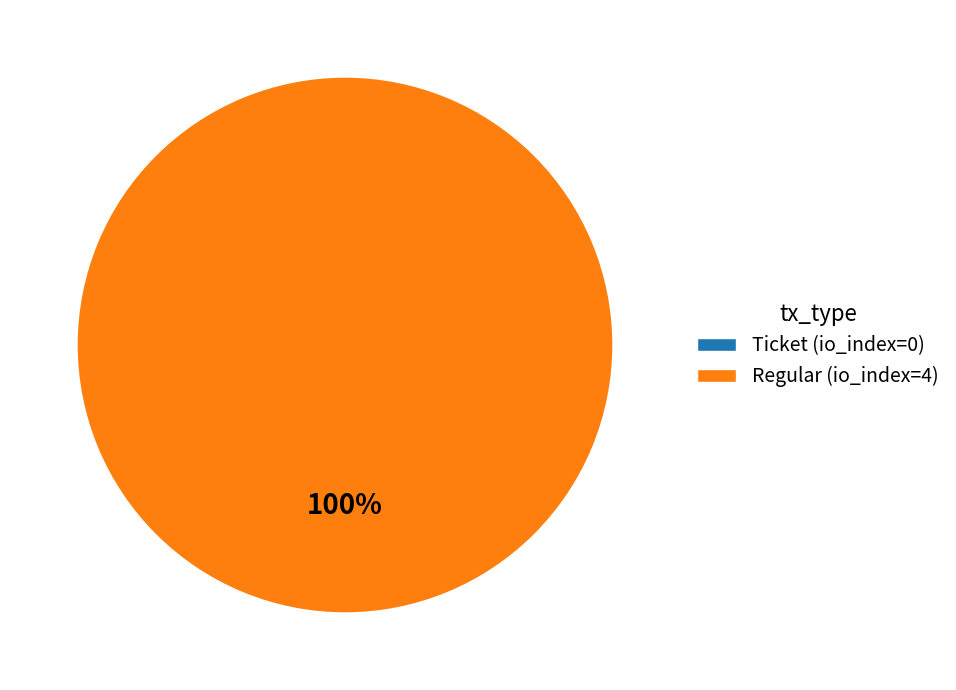

Is it true that Ticket (io_index=0) is 0% of the pie?

True